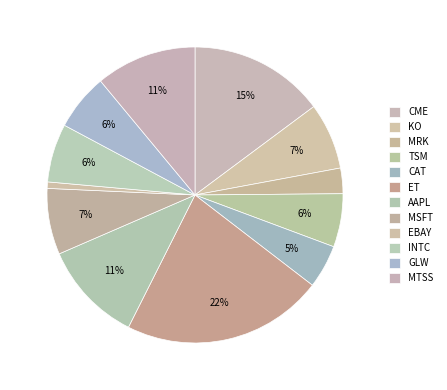

Count the number of slices in the pie.

12